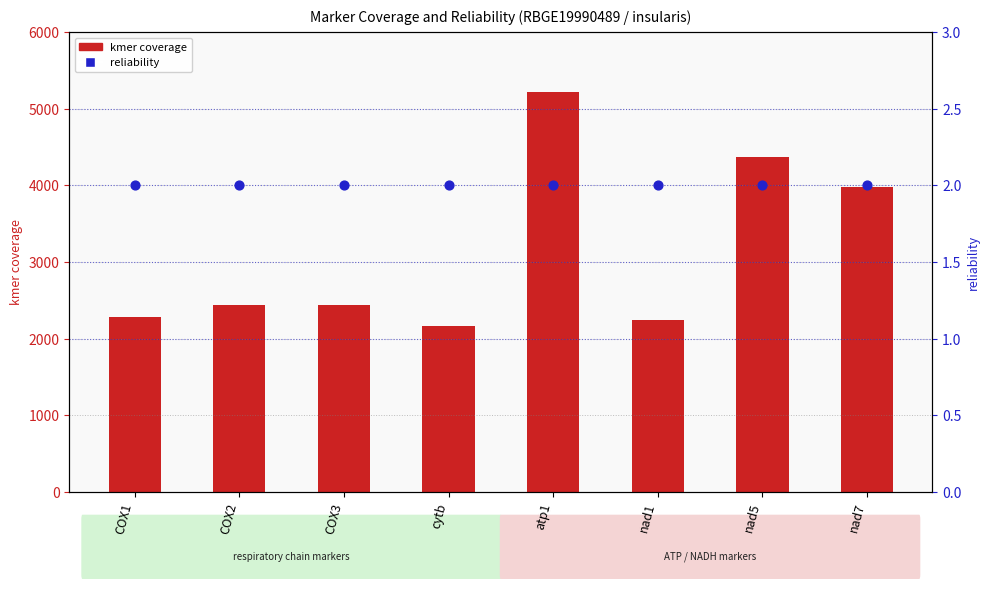

Which series has the largest Y range (max minus min)?

kmer coverage